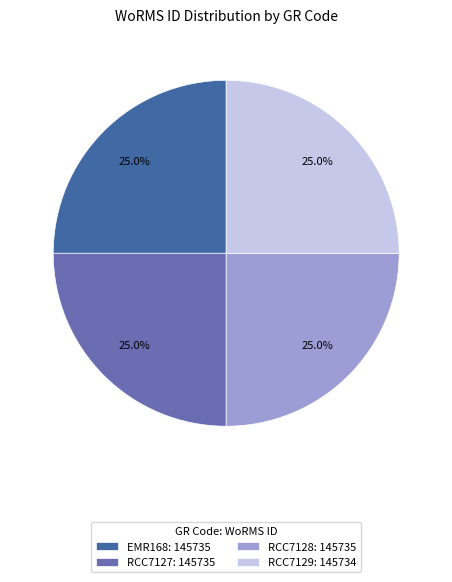

What percentage is the RCC7128 slice, to the nearest percent?

25%